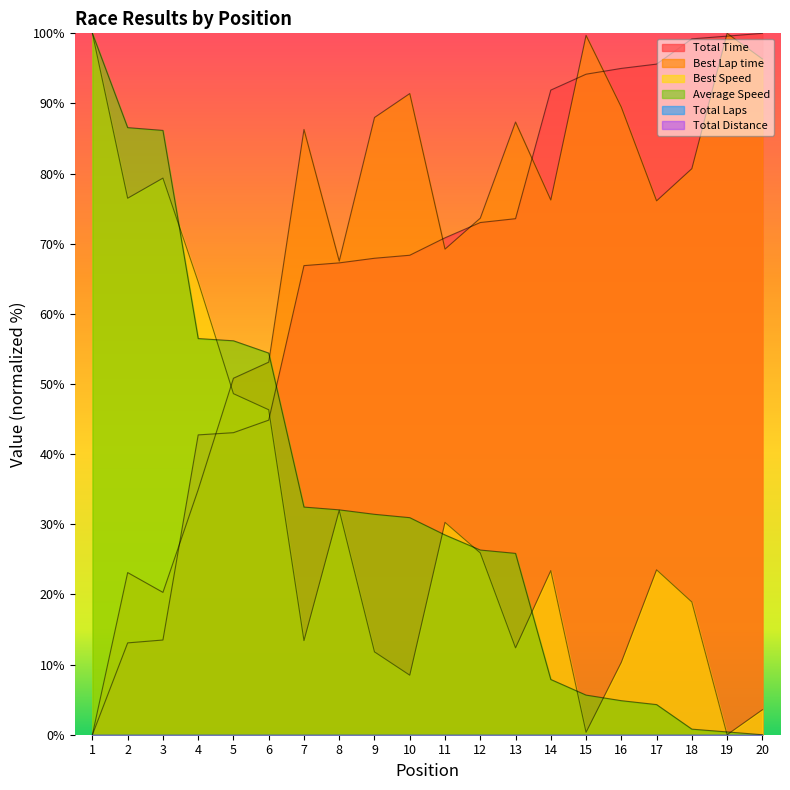

Does the chart display data point markers on the line(s)?

No